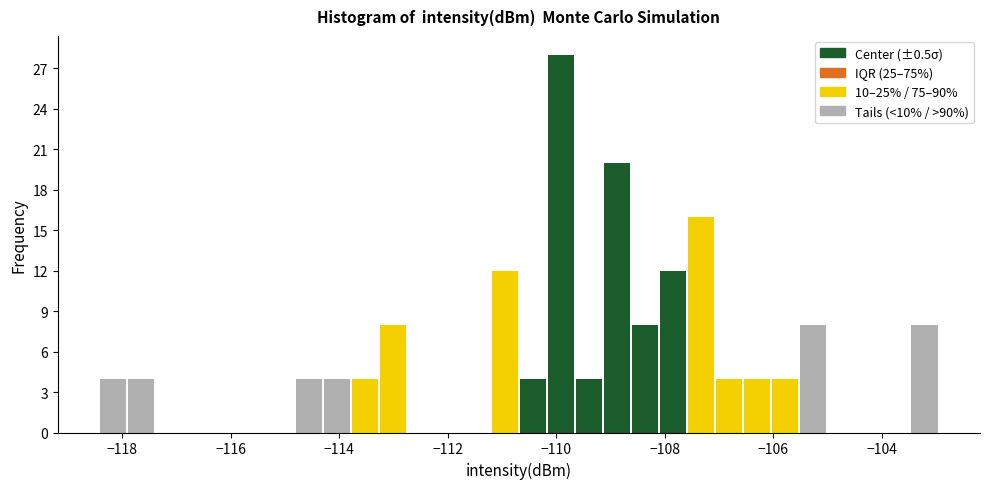

Read against the x-axis, roughly where is the centre of the tallest bar?

-110.0